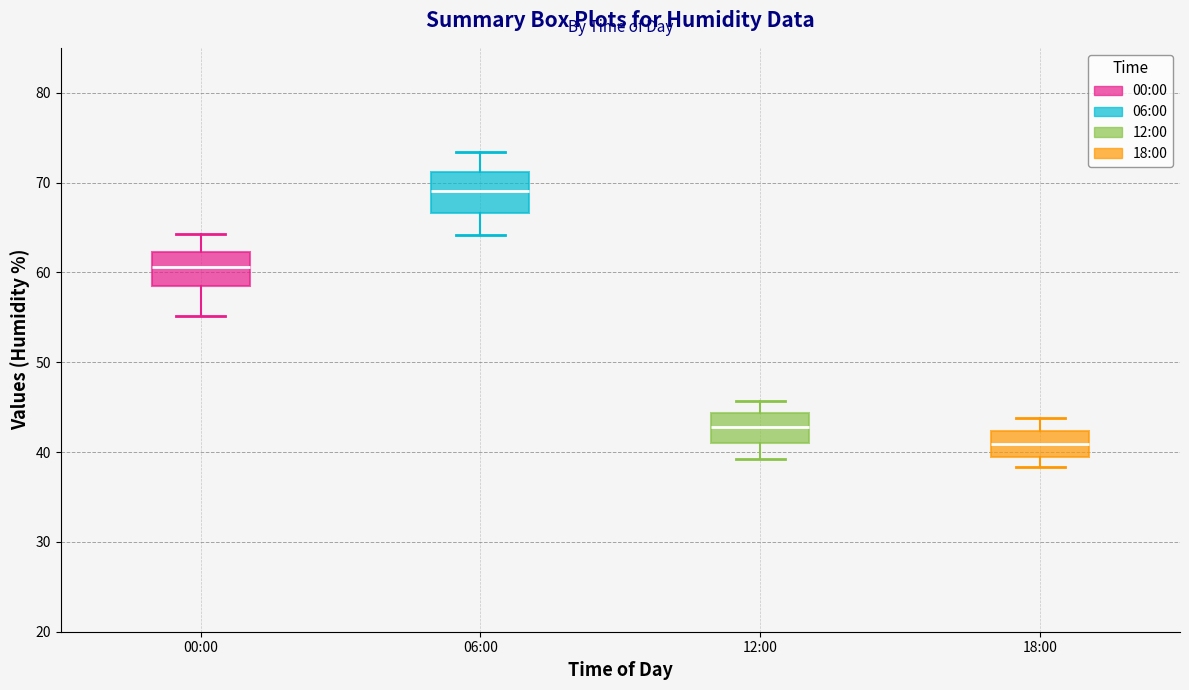

Reading left to right, transcribe this box plot: for each box, give where its median line is, the range the box spans, and where its two whiskers end, as read against the y-axis. The values are not printed on the chart, so give them approximately, as read against the axis.

00:00: median 61, box 58 to 62, whiskers 55 to 64
06:00: median 69, box 67 to 71, whiskers 64 to 73
12:00: median 43, box 41 to 44, whiskers 39 to 46
18:00: median 41, box 39 to 42, whiskers 38 to 44